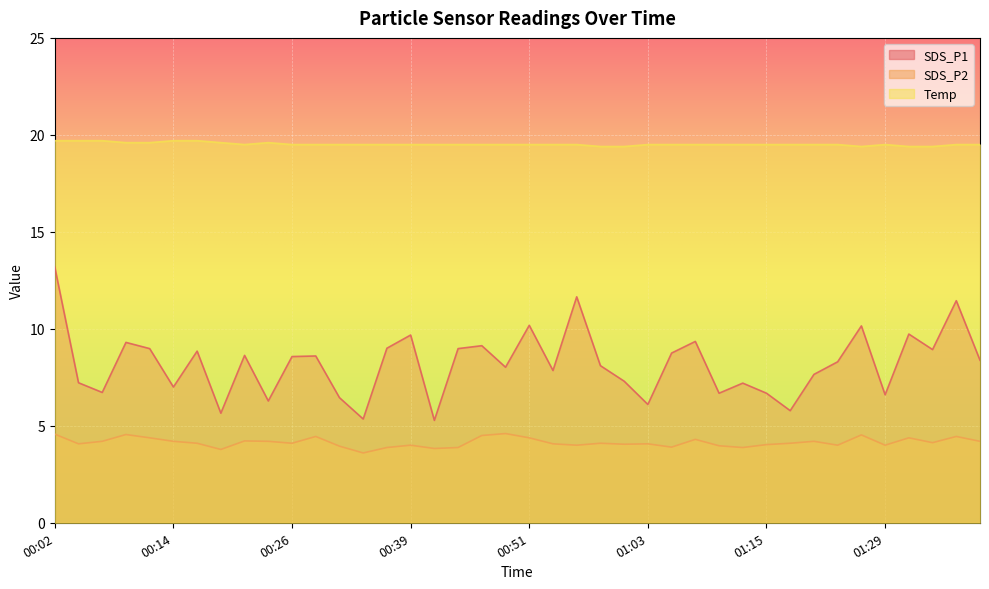

The SDS_P2 series shows 4.3 at 01:08. True or false?

True